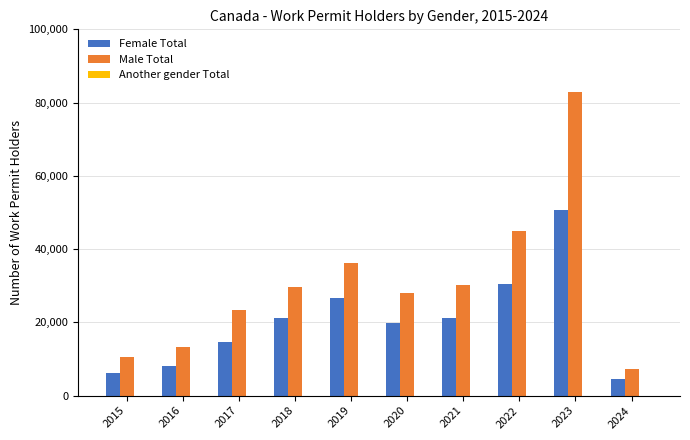

The Male Total series shows 29650 at 2018. True or false?

True